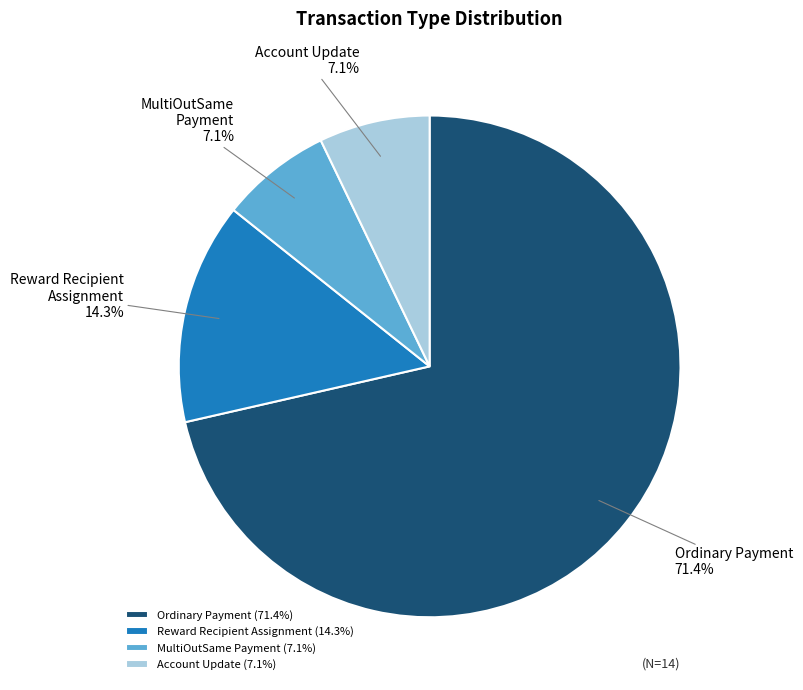

How many segments does this pie chart have?

4